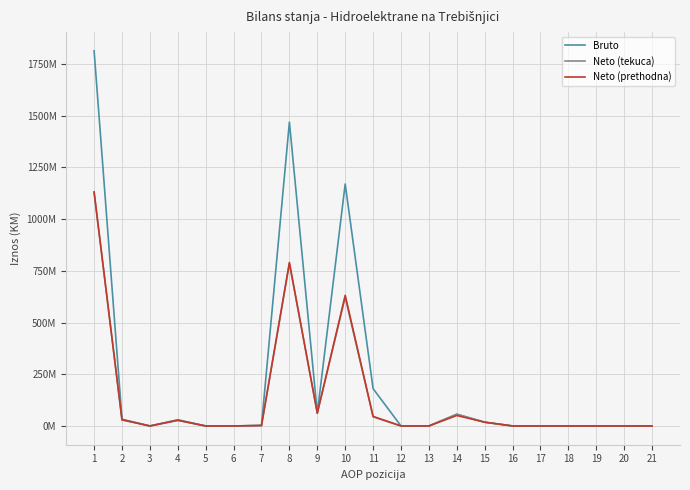

Which series changed the most between 8 and 10?

Bruto